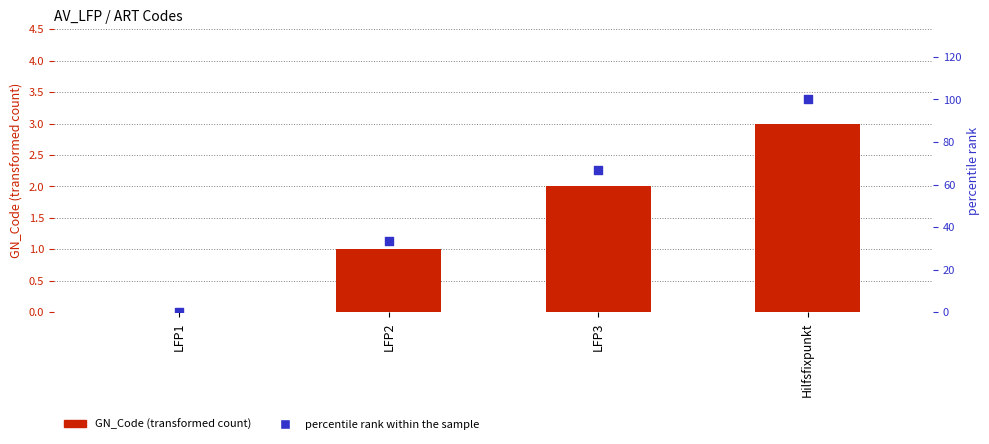

At which category is the sum across all series the highest?

Hilfsfixpunkt